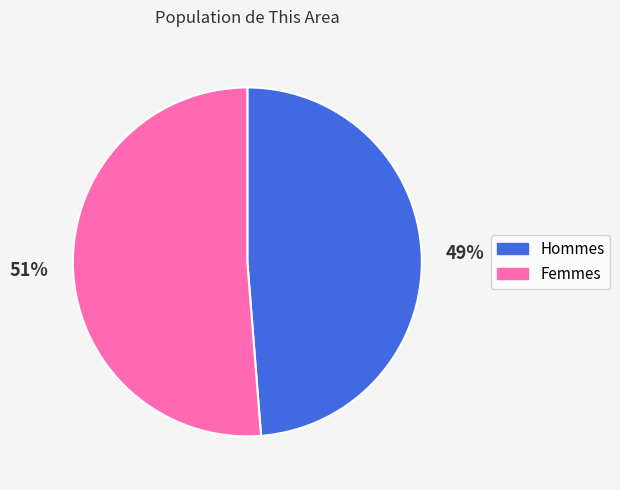

To the nearest percent, what is the average slice percentage?

50%